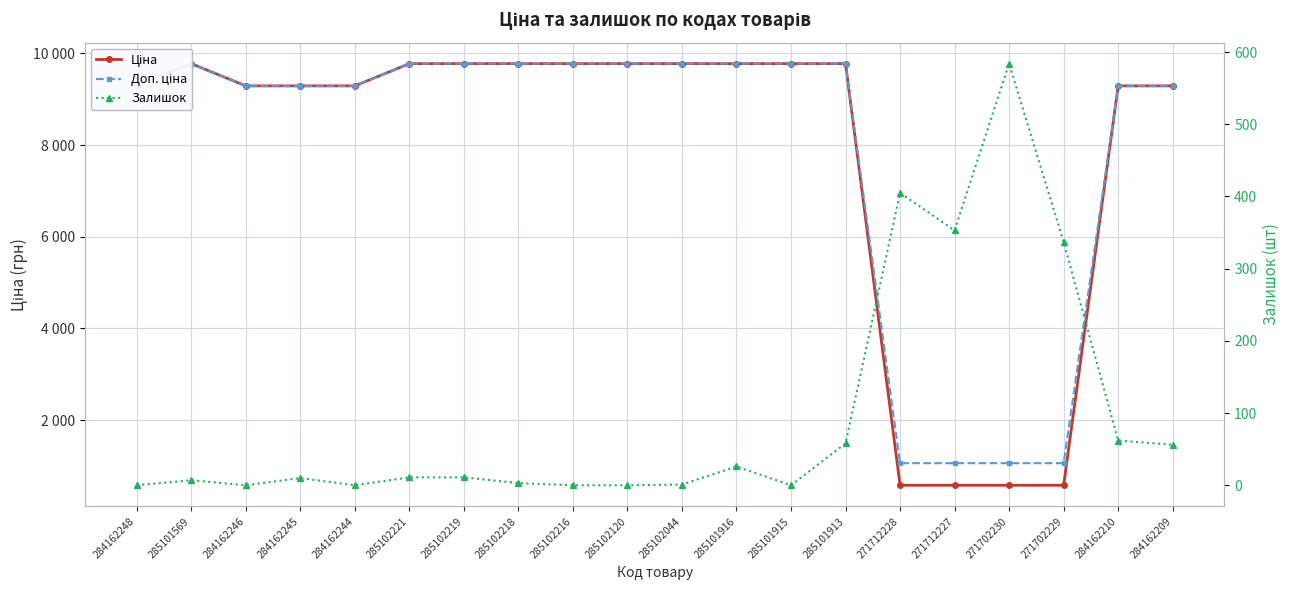

What is the difference between the Залишок values at 285102044 and 271712228?

404.0